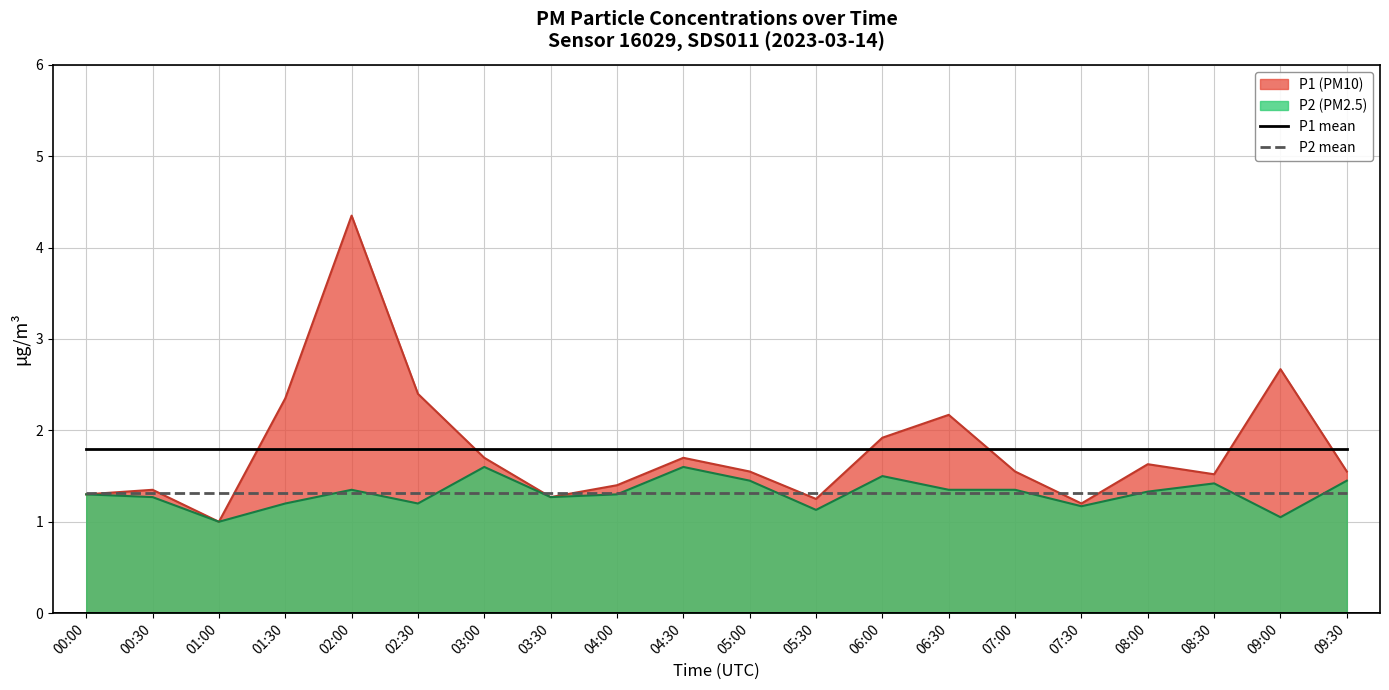

Which label corresponds to the smallest value in the chart?

01:00